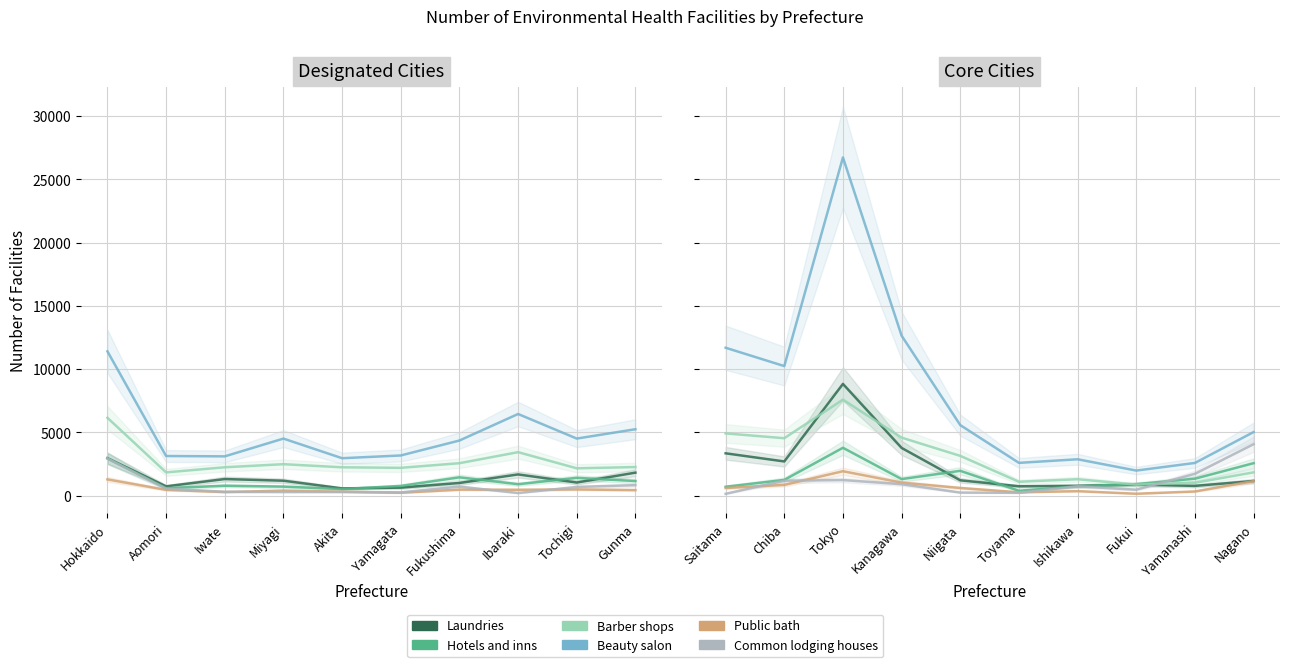

How many categories are shown in the chart?

10